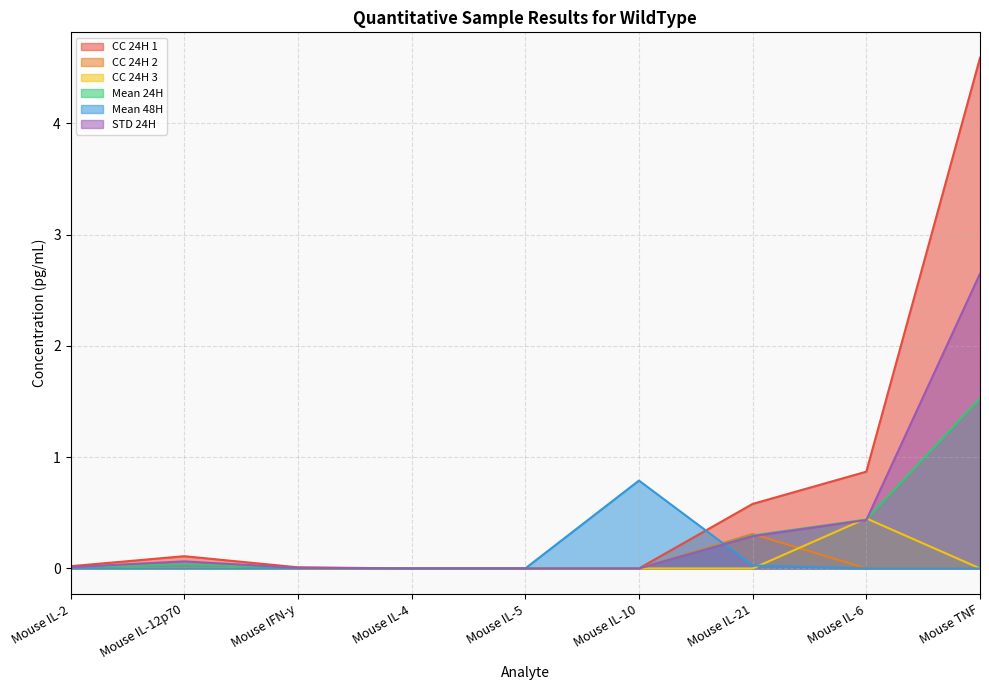

Between which two adjacent categories do STD 24H and Mean 48H first intersect?

Mouse IL-10 and Mouse IL-21